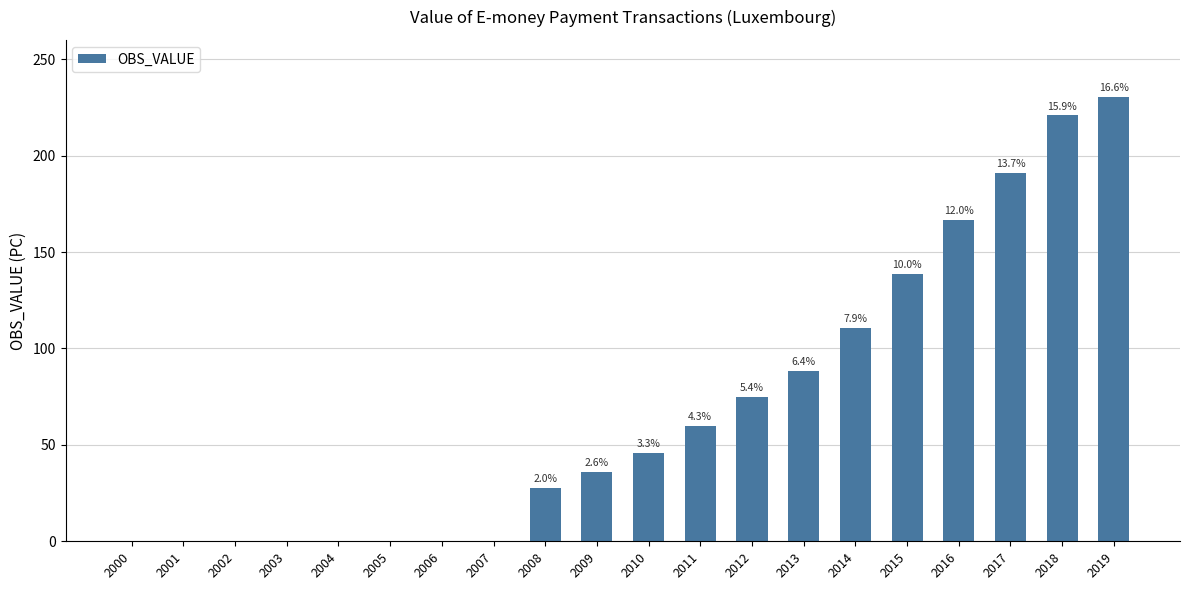

What is the maximum value shown in the chart?

230.3